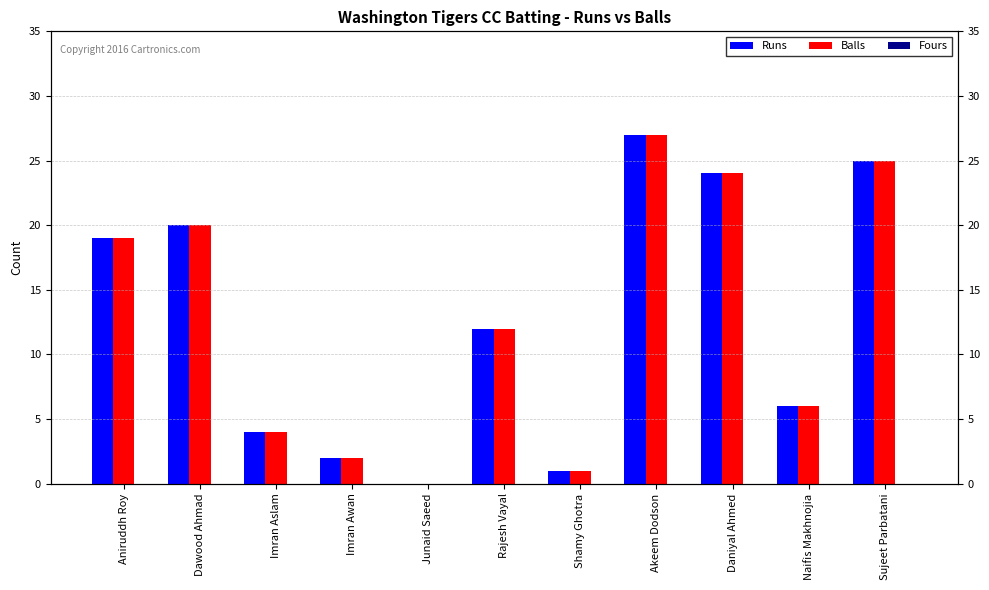

How many data points in Runs are above 12?

5